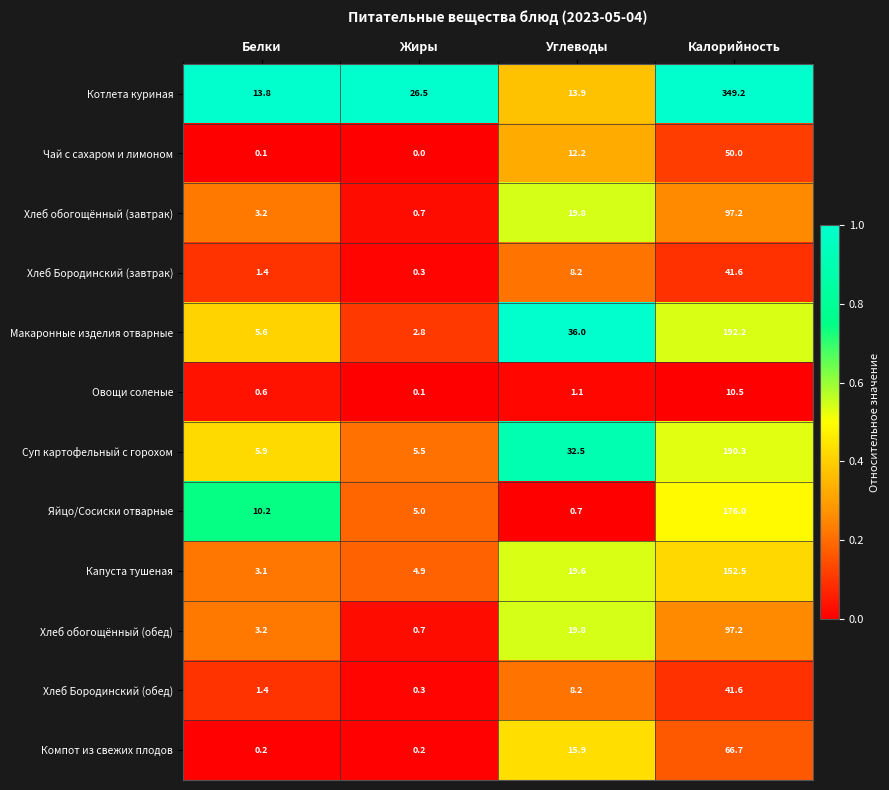

At which category is the sum across all series the highest?

Калорийность